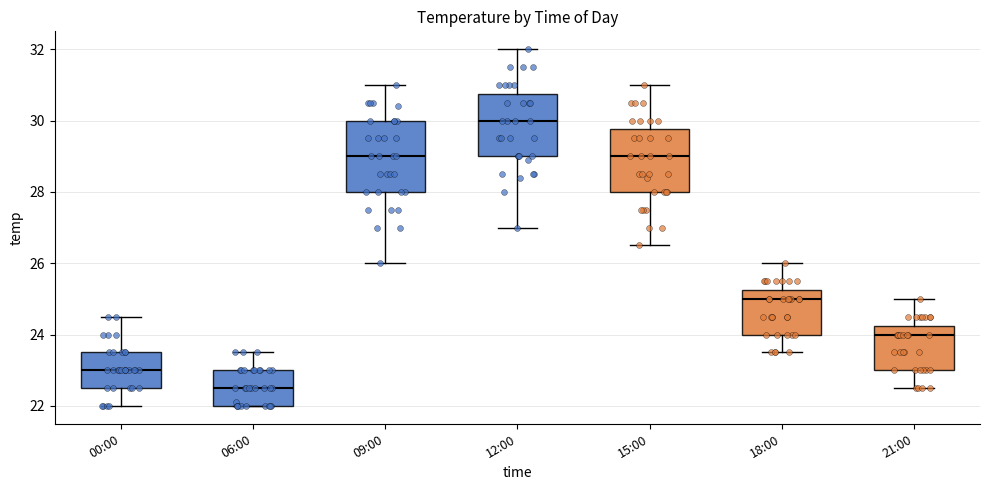

Where is the lower edge of the box for 15:00 on the y-axis? The values are not printed on the chart, so give them approximately, as read against the axis.

28.0